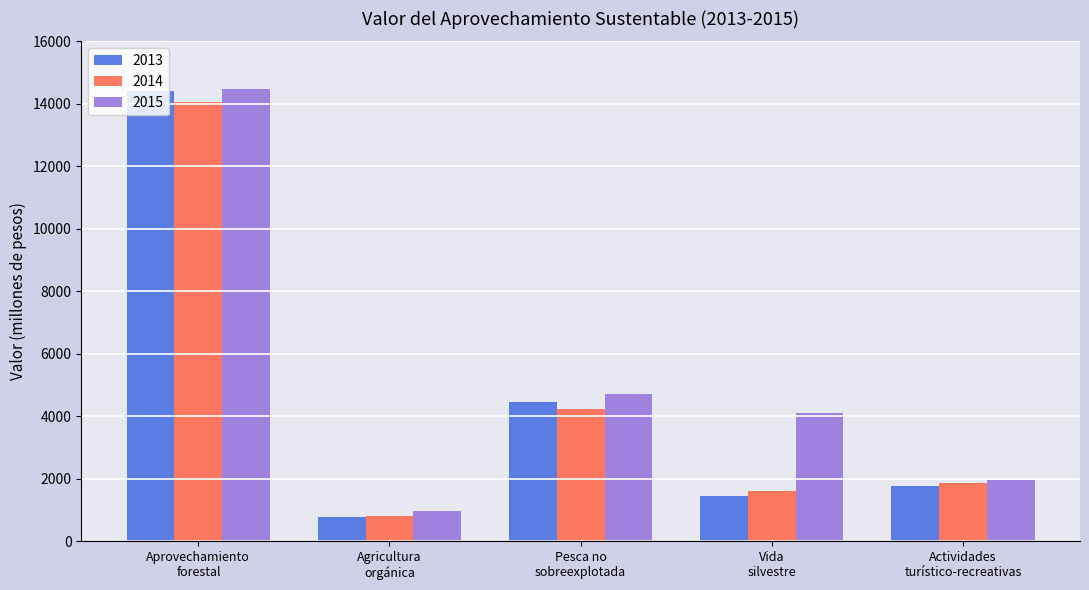

How many categories are shown in the chart?

5